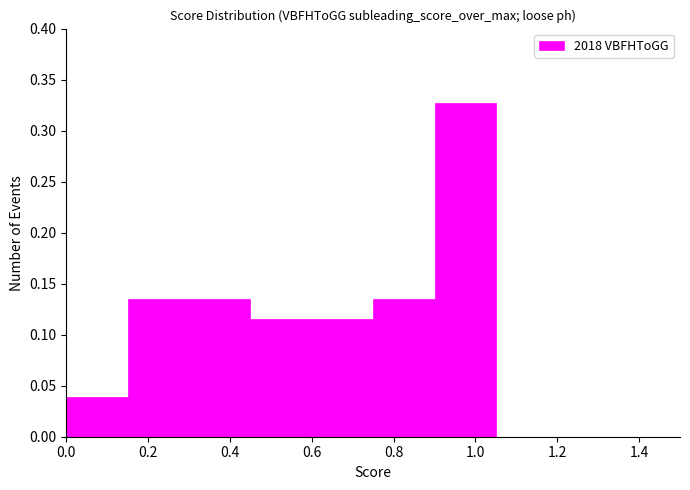

Reading left to right, list every bar in this chart as the range it spans on the x-axis followed by its height. Neither the bar edges nor the heights are printed on the chart, so give them approximately, as read against the axes.

0.00 to 0.15: 0.040
0.15 to 0.30: 0.135
0.30 to 0.45: 0.135
0.45 to 0.60: 0.115
0.60 to 0.75: 0.115
0.75 to 0.90: 0.135
0.90 to 1.05: 0.325
1.05 to 1.20: 0
1.20 to 1.35: 0
1.35 to 1.50: 0